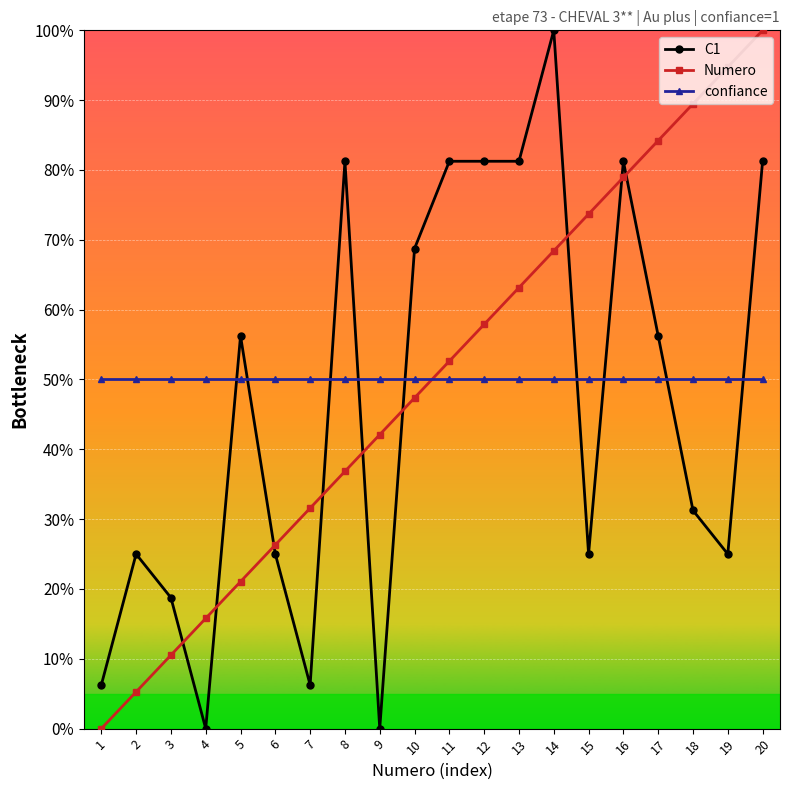

What is the minimum value for confiance?

50.0